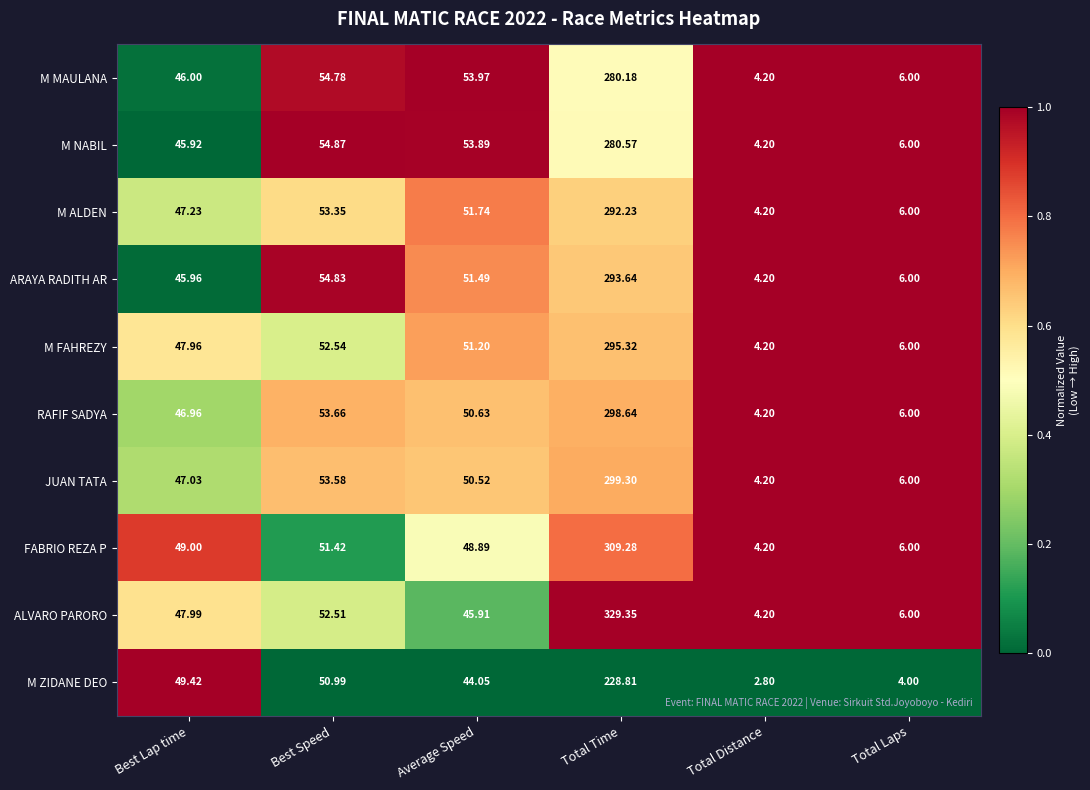

At which category does the chart reach its minimum across all series?

Total Distance